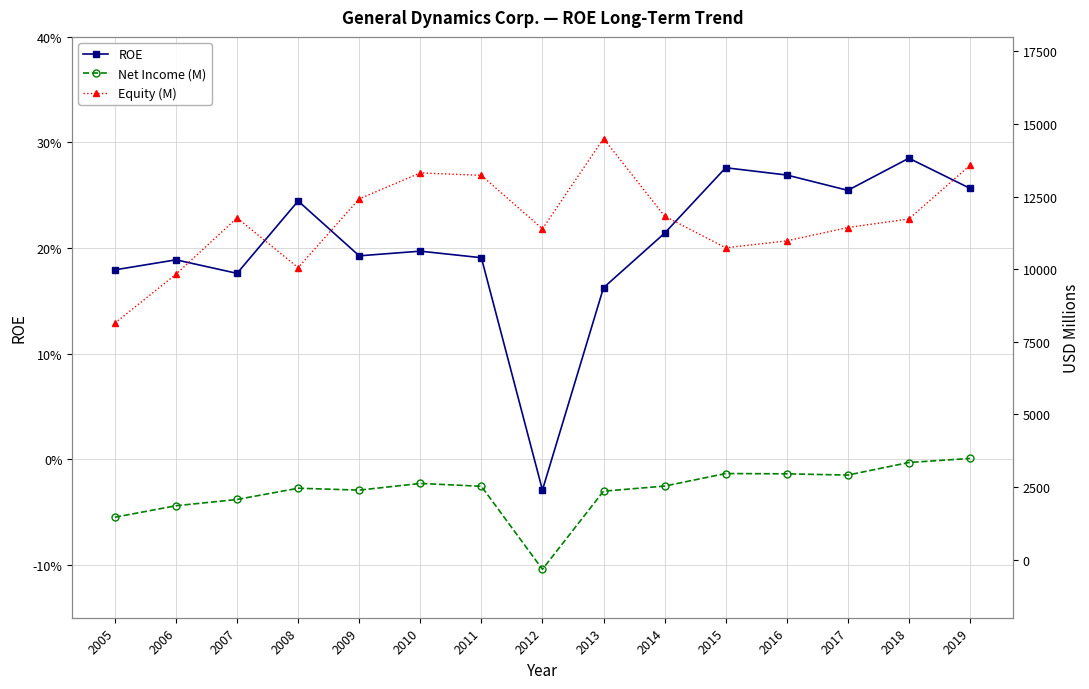

What is the difference between the second highest and second lowest values in the Net Income (M) series?

1884.0